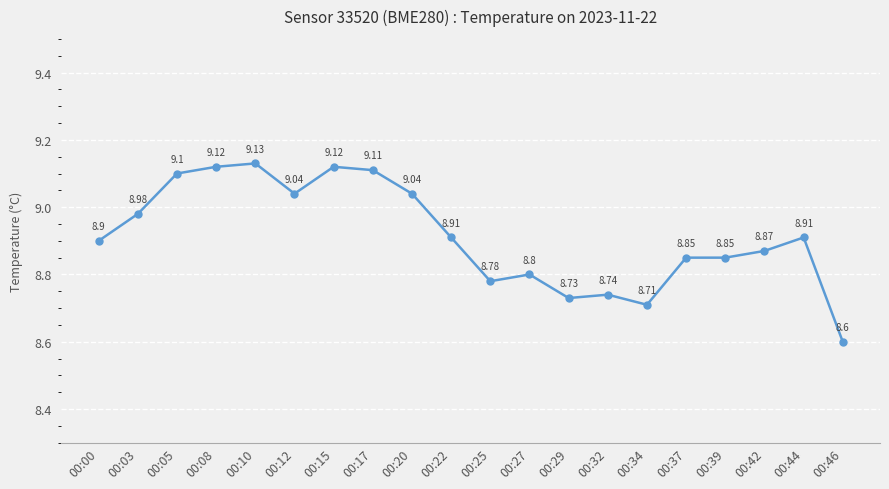

At which category does the chart reach its peak across all series?

00:10